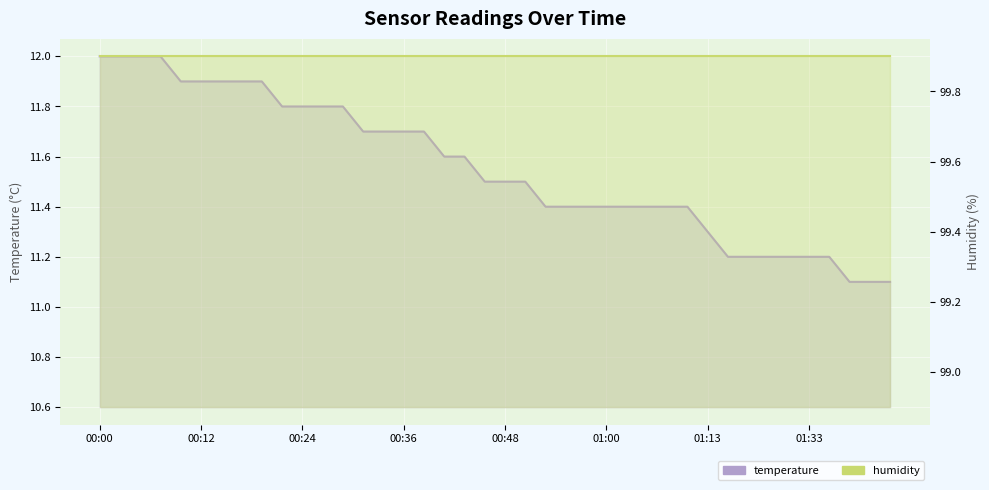

Is it true that temperature equals 6.9 at 00:12?

False